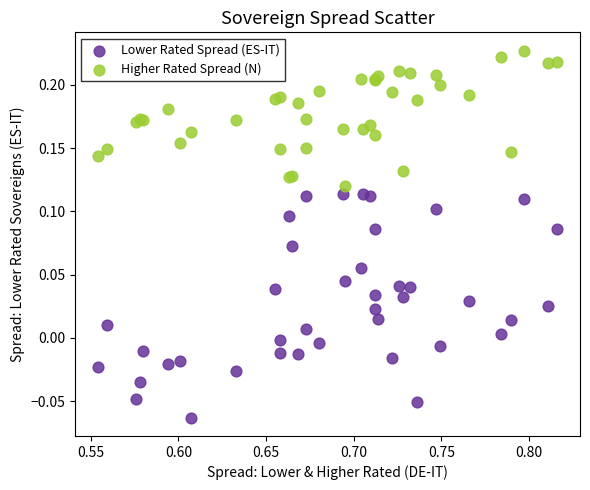

Which series contains the lowest Y value?

Lower Rated Spread (ES-IT)